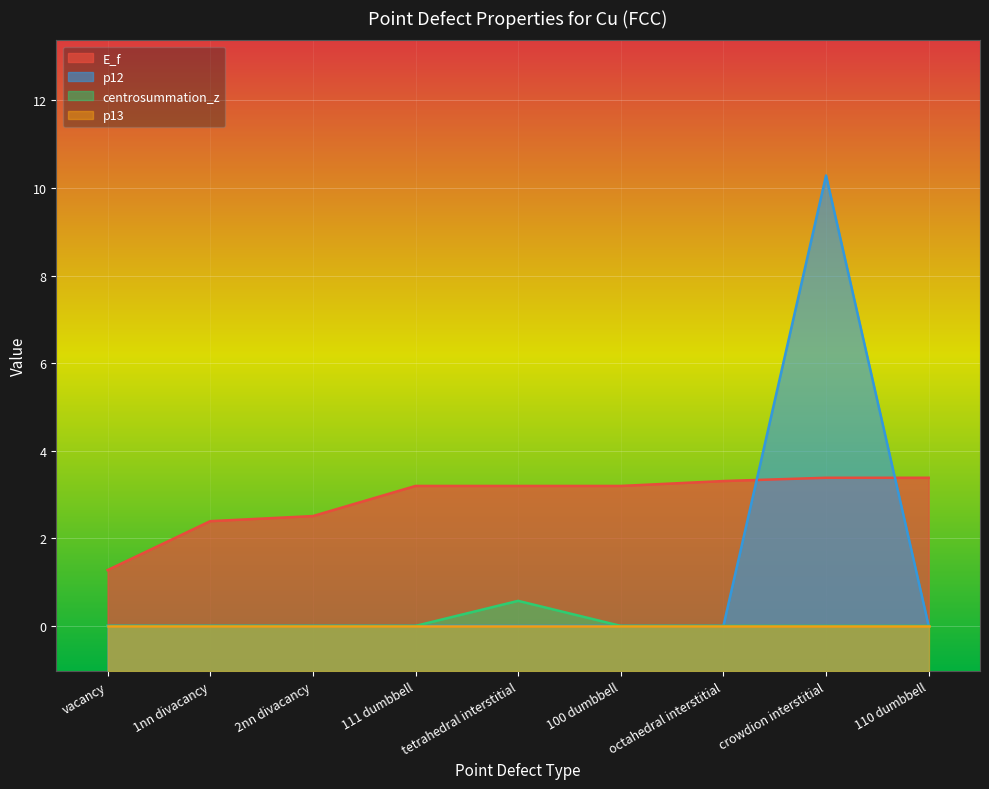

The E_f series shows 3.9 at 1nn divacancy. True or false?

False